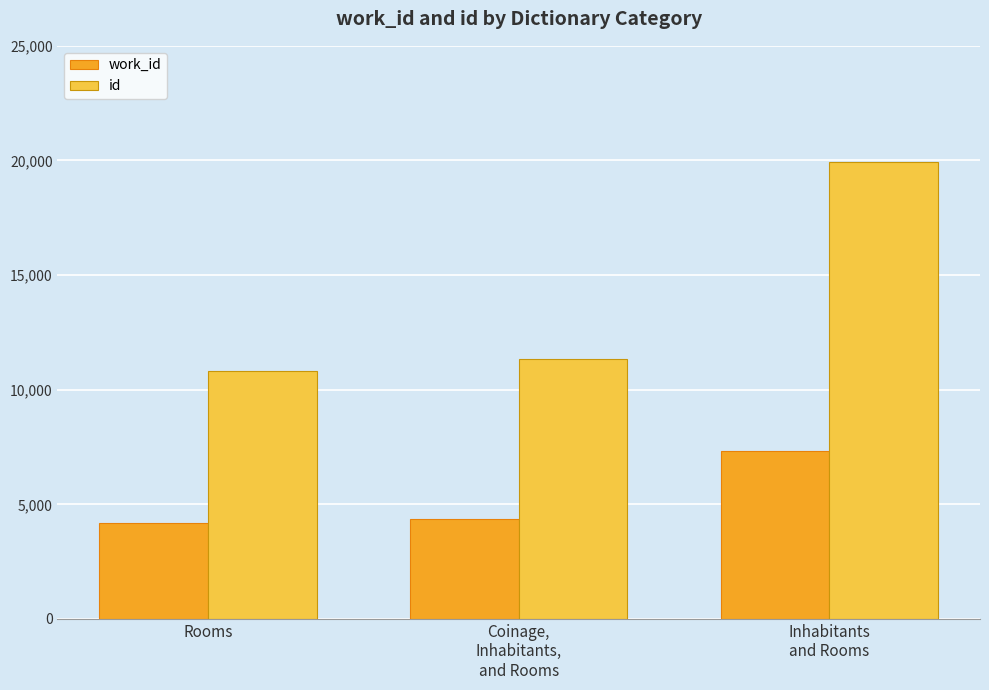

How many bars are there in each group?

2